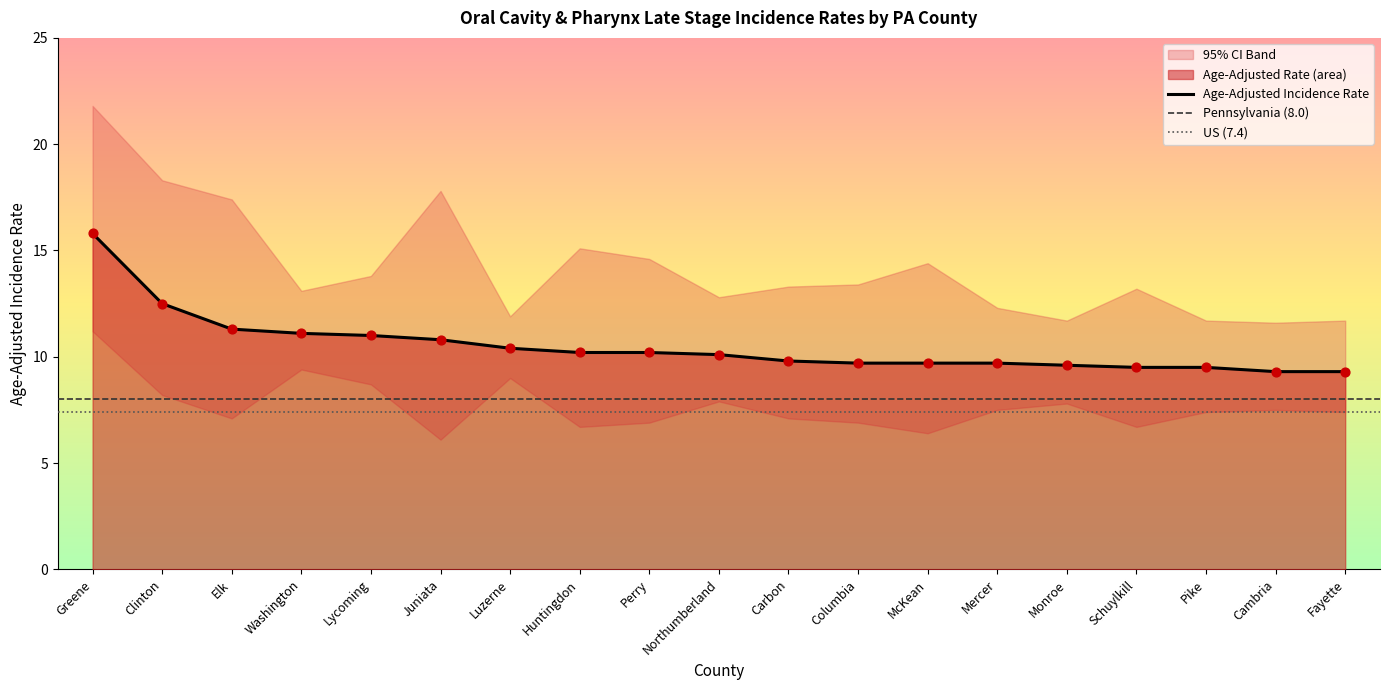

Is the value of Age-Adjusted Incidence Rate at Luzerne greater than the value of Upper 95% CI at Schuylkill?

No